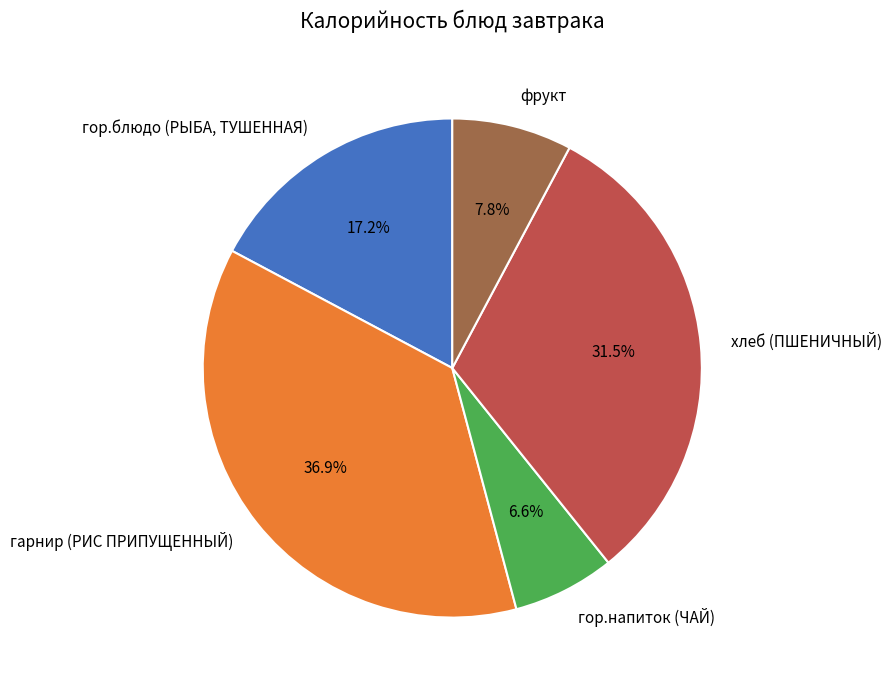

To the nearest percent, what portion does гор.блюдо (РЫБА, ТУШЕННАЯ) represent?

17%